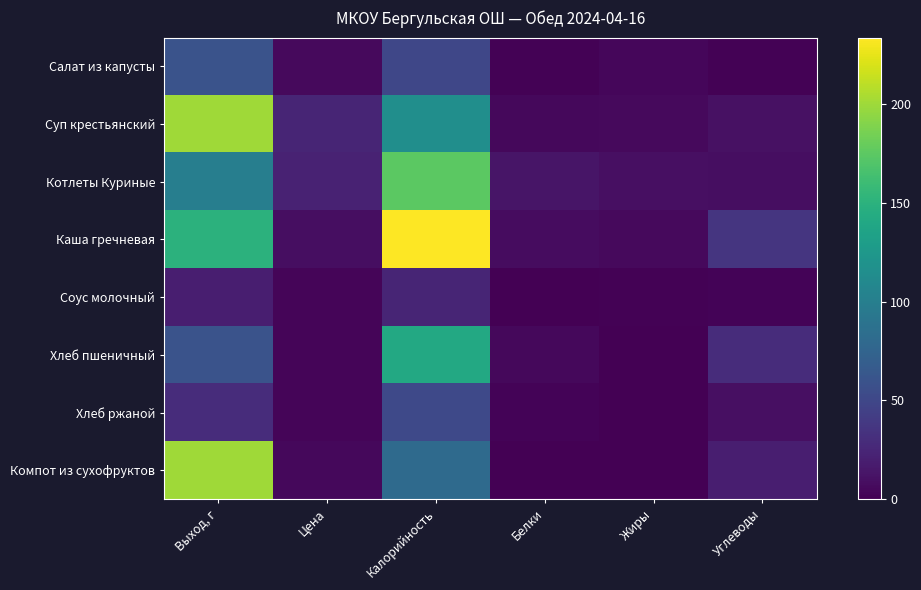

Reading left to right, extract all data points from this chart.

Салат из капусты: Выход, г=60.0	Цена=6.1	Калорийность=50.0	Белки=1.7	Жиры=4.0	Углеводы=1.7
Суп крестьянский: Выход, г=200.0	Цена=24.0	Калорийность=115.6	Белки=5.1	Жиры=5.8	Углеводы=10.8
Котлеты Куриные: Выход, г=100.0	Цена=22.7	Калорийность=174.7	Белки=12.8	Жиры=10.0	Углеводы=8.4
Каша гречневая: Выход, г=150.0	Цена=9.0	Калорийность=233.7	Белки=8.2	Жиры=6.3	Углеводы=35.9
Соус молочный: Выход, г=20.0	Цена=3.3	Калорийность=23.8	Белки=0.7	Жиры=1.5	Углеводы=1.9
Хлеб пшеничный: Выход, г=60.0	Цена=3.0	Калорийность=140.6	Белки=4.6	Жиры=0.5	Углеводы=29.5
Хлеб ржаной: Выход, г=30.0	Цена=3.2	Калорийность=51.2	Белки=2.0	Жиры=0.4	Углеводы=10.0
Компот из сухофруктов: Выход, г=200.0	Цена=4.8	Калорийность=81.0	Белки=0.5	Жиры=0.0	Углеводы=19.8